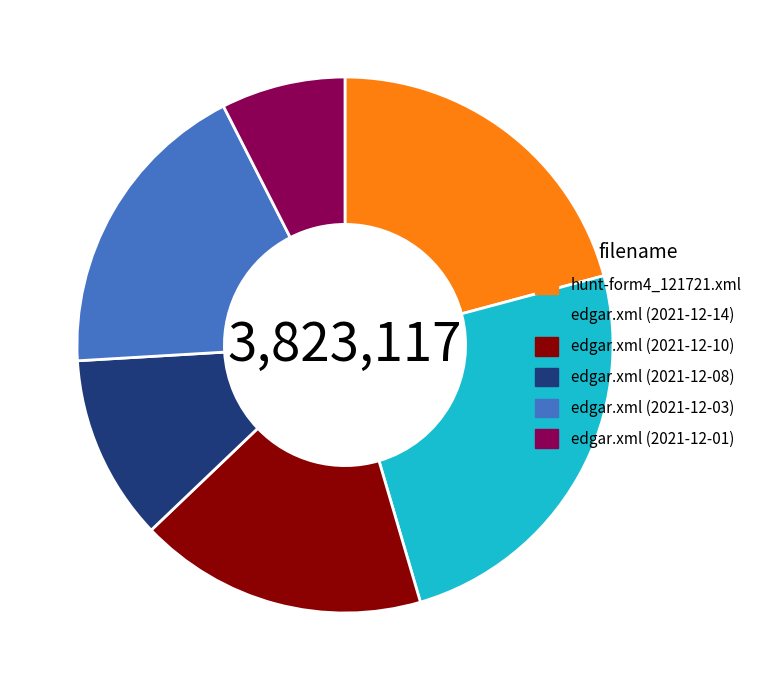

Count the number of slices in the pie.

6